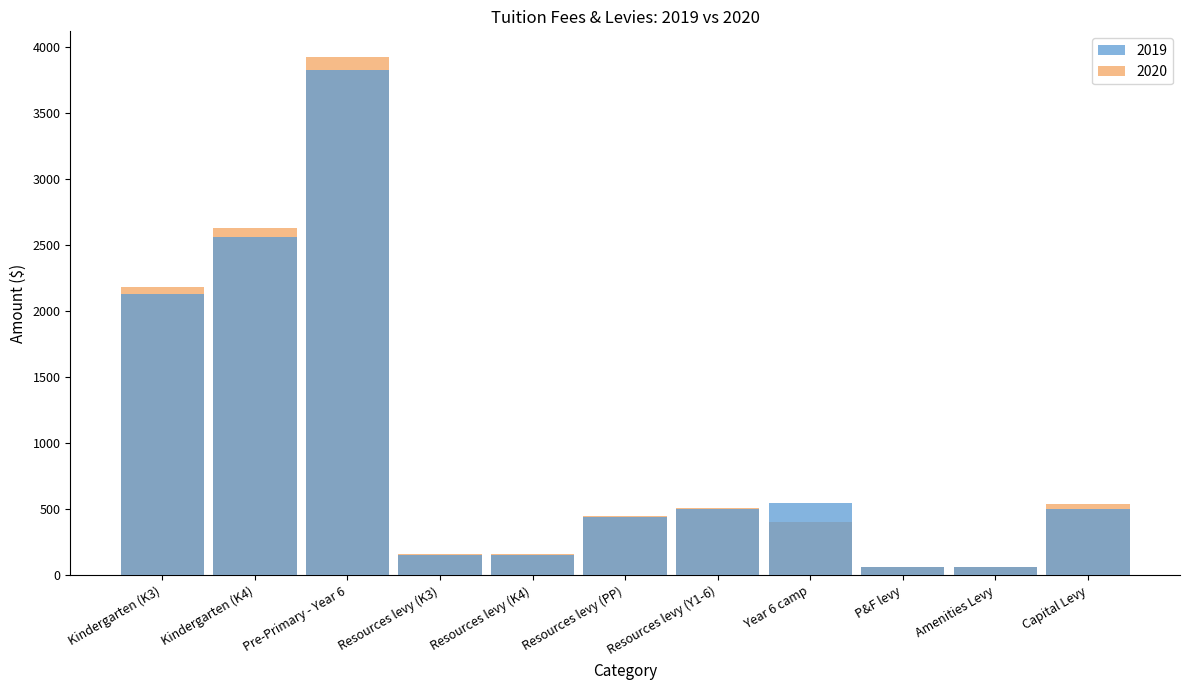

At which label is 2019 closest to 1942?

Kindergarten (K3)